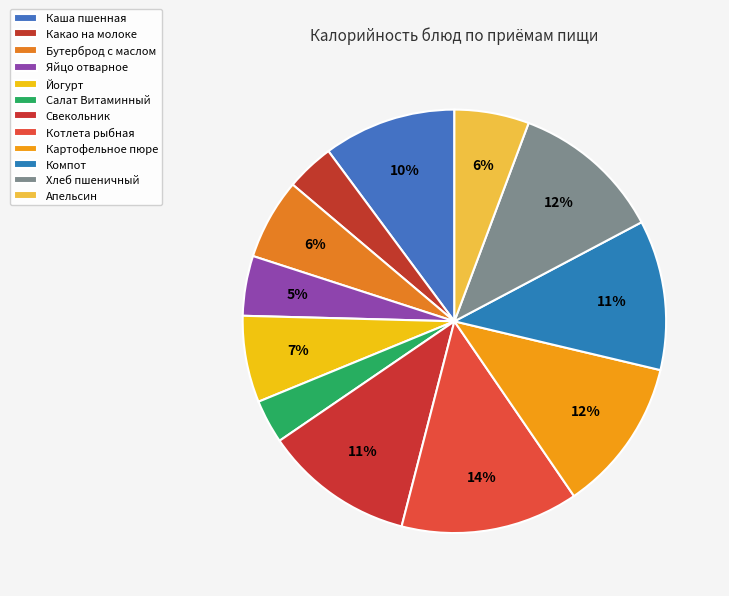

What percentage is the Компот slice, to the nearest percent?

11%